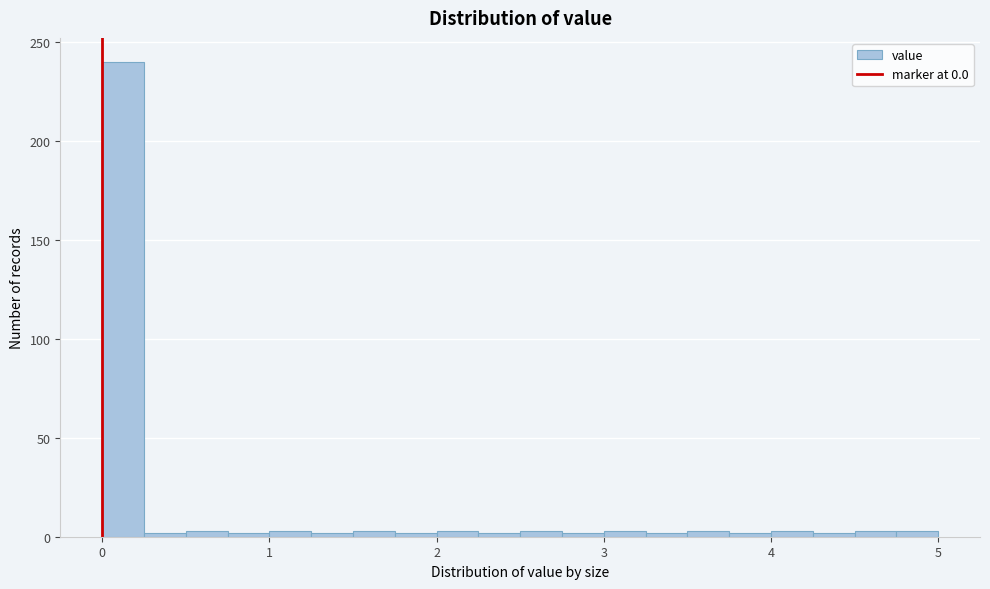

Read against the x-axis, roughly where is the centre of the tallest bar?

0.1